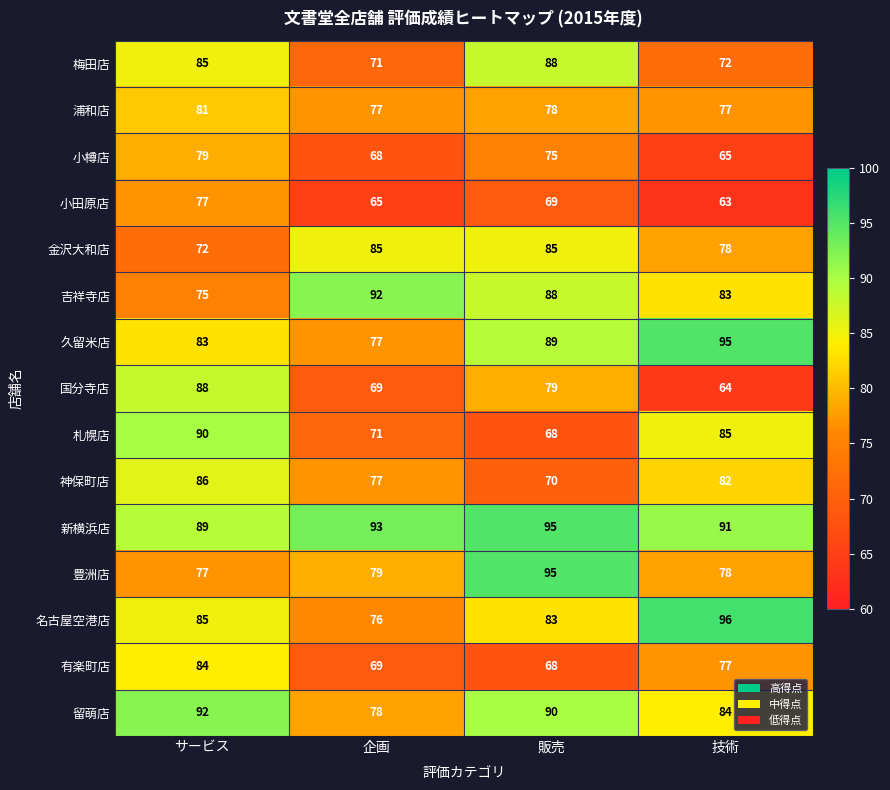

Is it true that 小田原店 equals 29 at 技術?

False